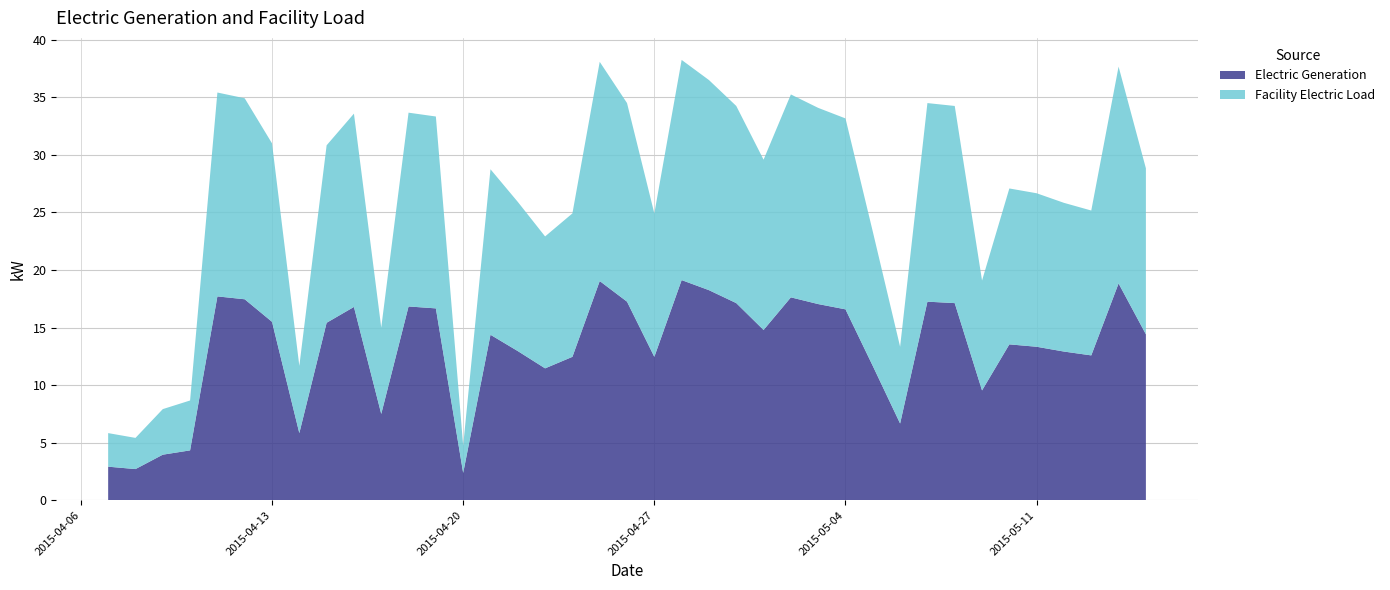

Between 2015-04-14 and 2015-04-20, which series saw the biggest shift?

Electric Generation